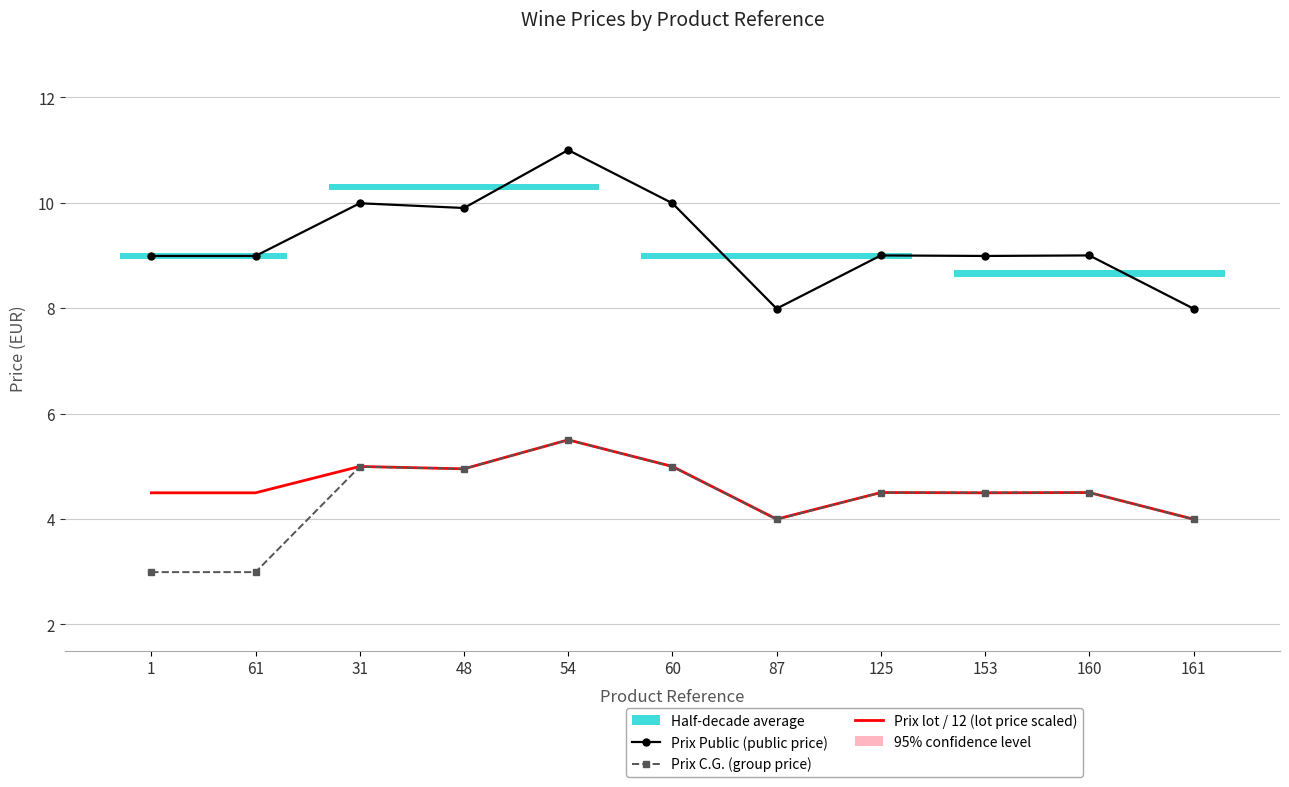

What is the value of the Prix C.G. (group price) point at the 7th from the left?

4.0